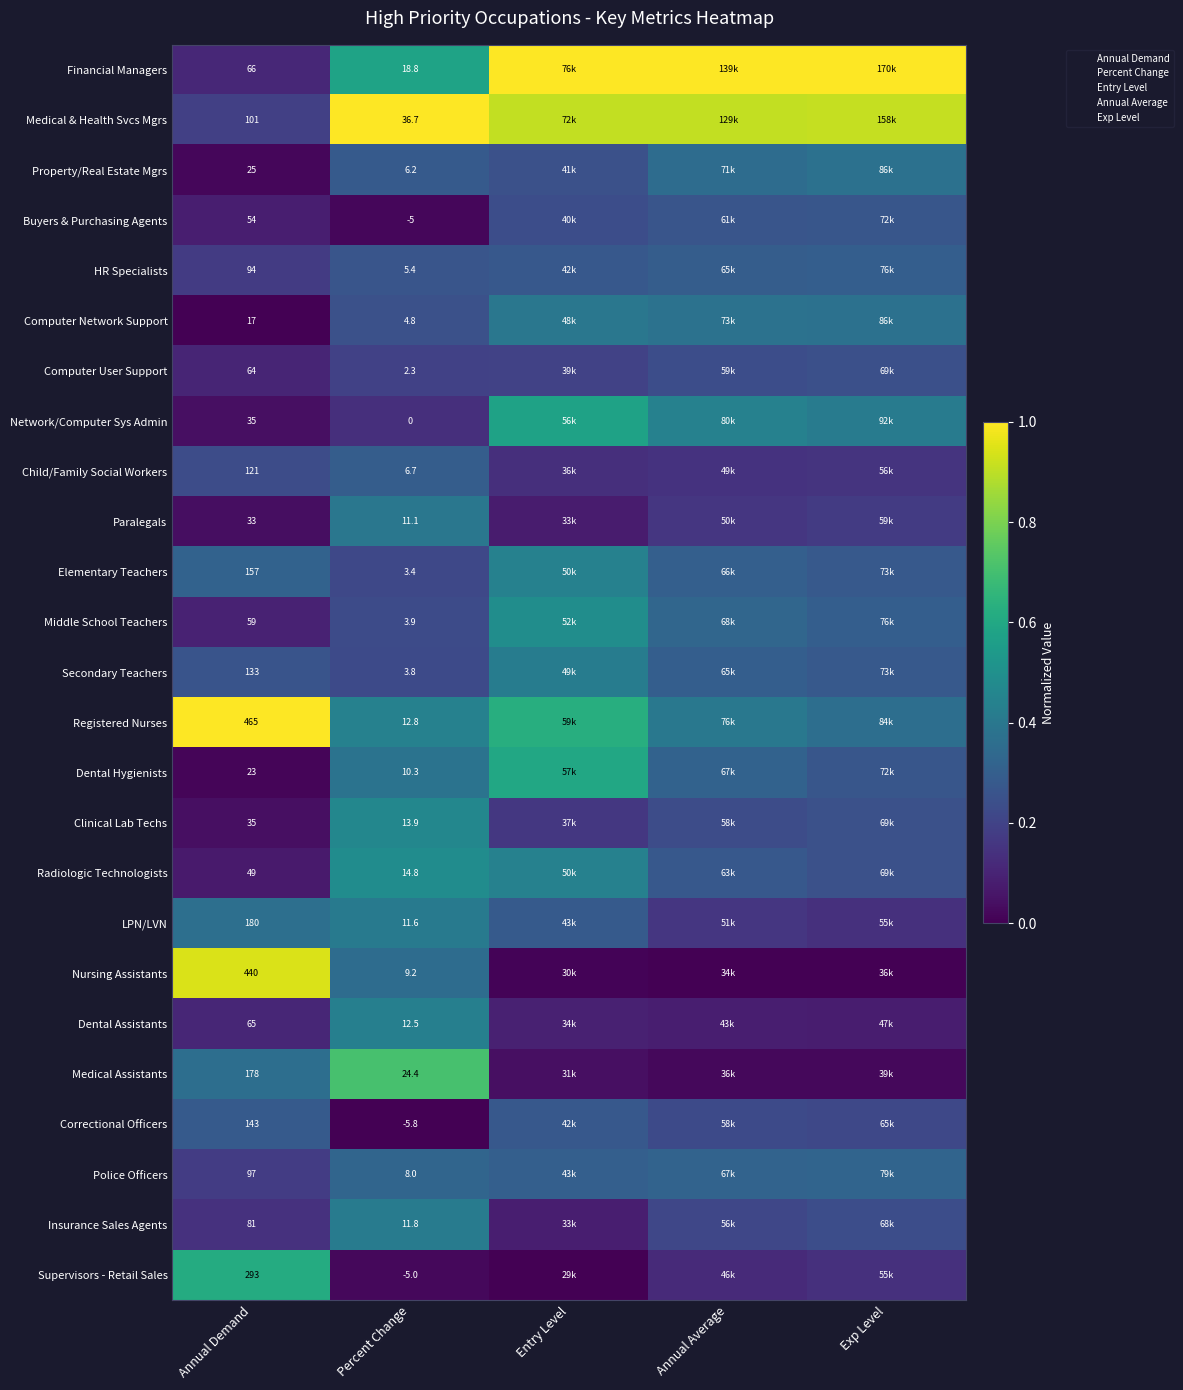

At which category does the chart reach its minimum across all series?

Annual Demand